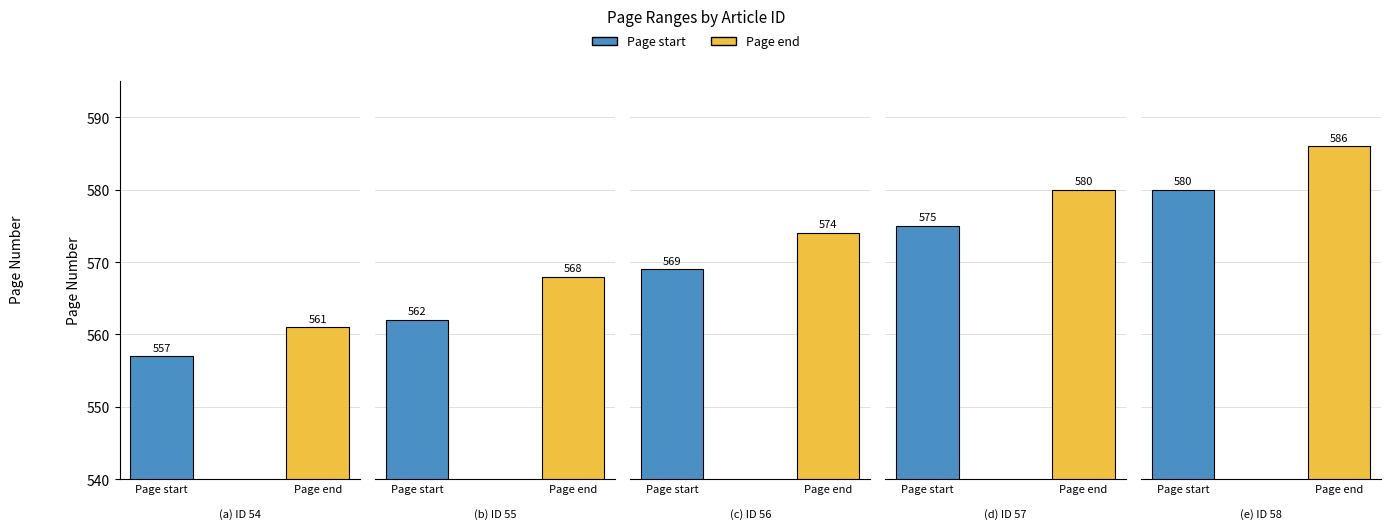

Which category has the highest value across all series?

58